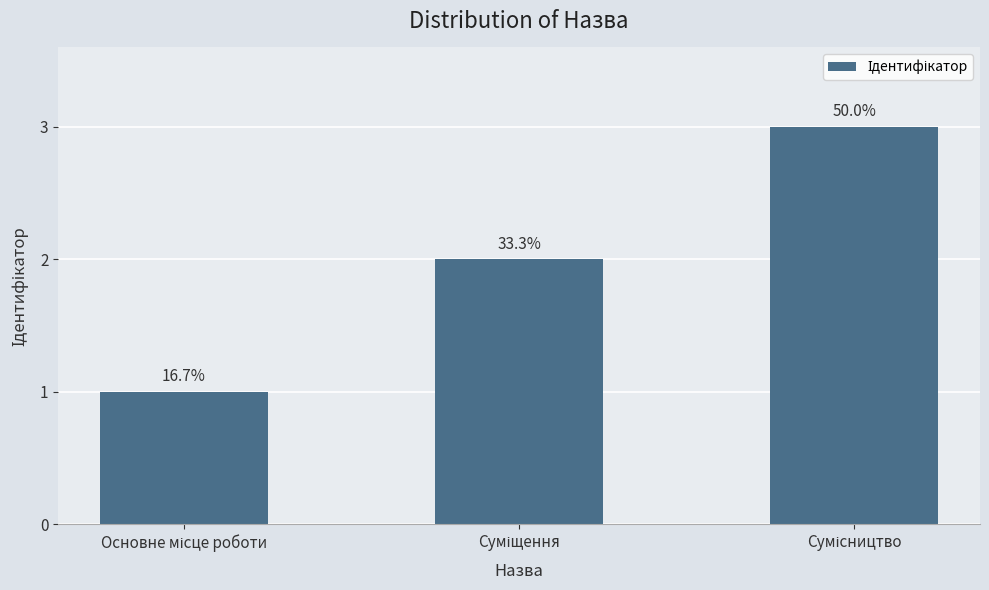

Read the value at Основне місце роботи.

1